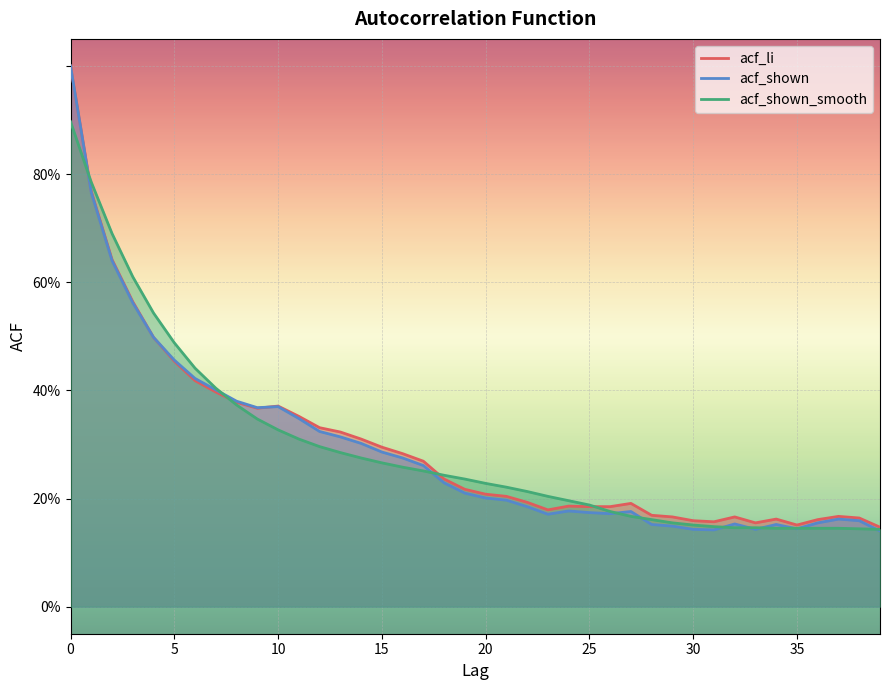

What are all the series names shown in the legend?

acf_li, acf_shown, acf_shown_smooth